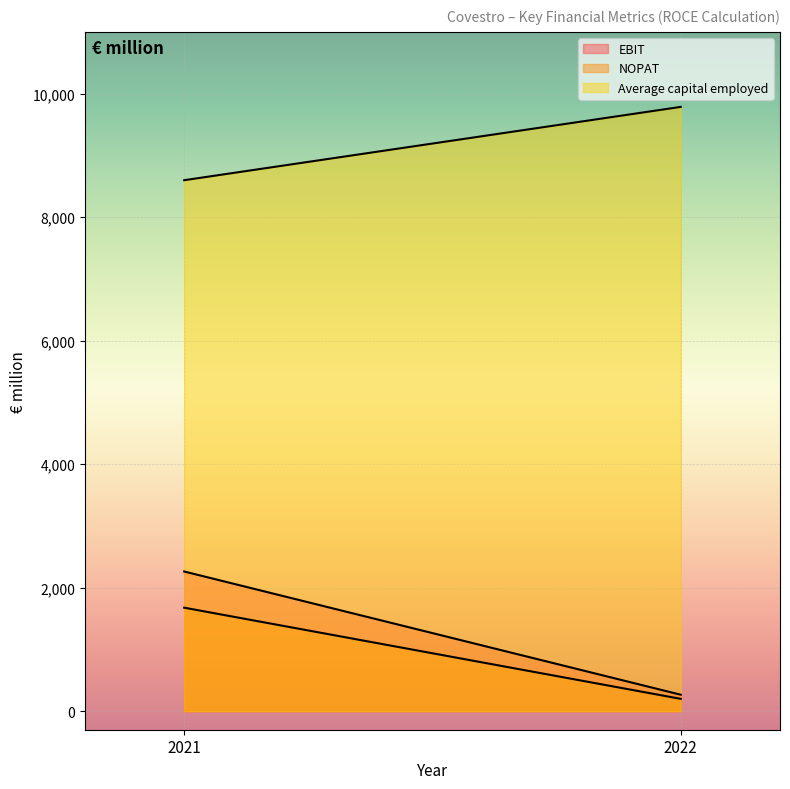

Which series has the largest total across all categories?

Average capital employed